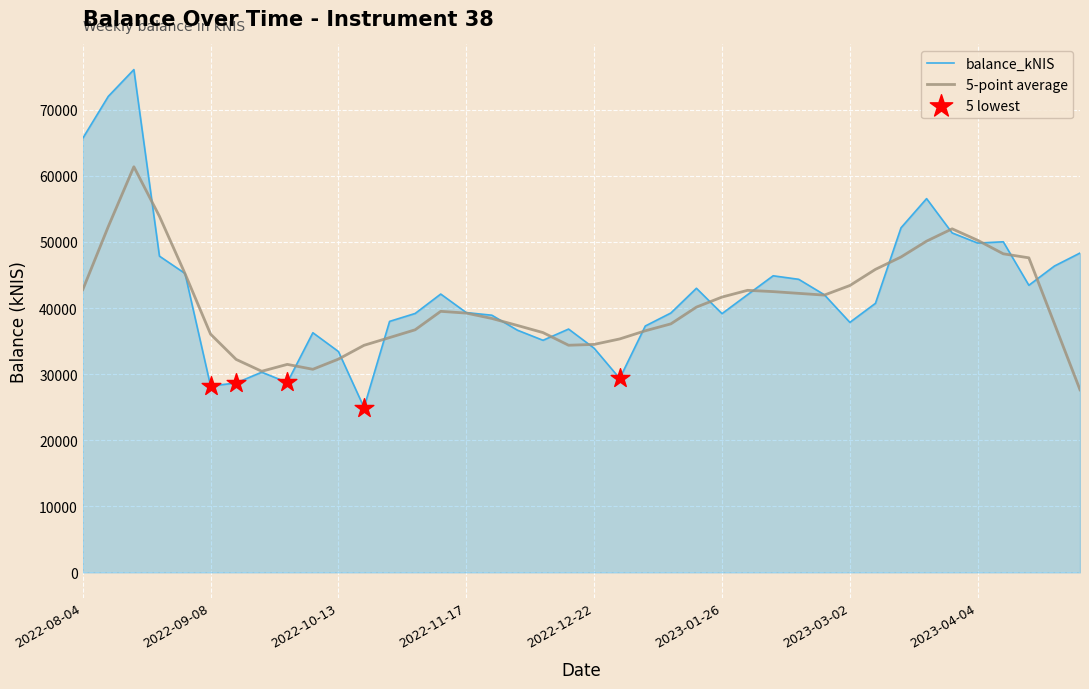

Which series has the largest range (max minus min)?

balance_kNIS